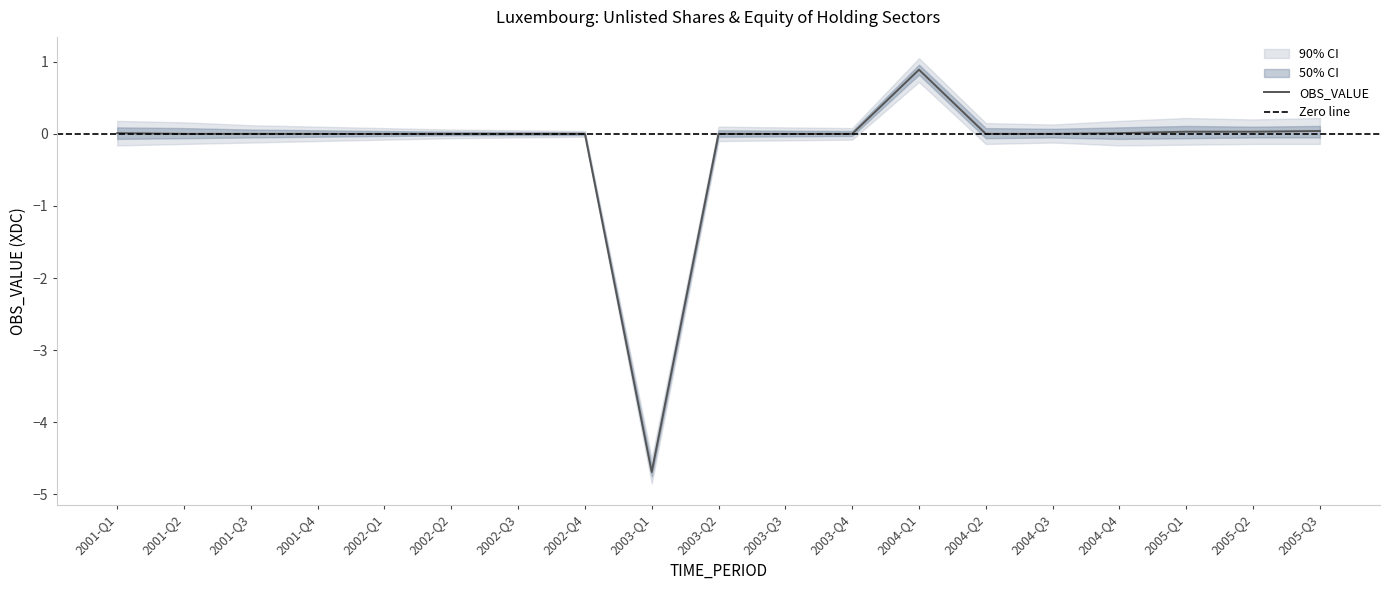

True or false: upper_50 and OBS_VALUE intersect in this chart.

False